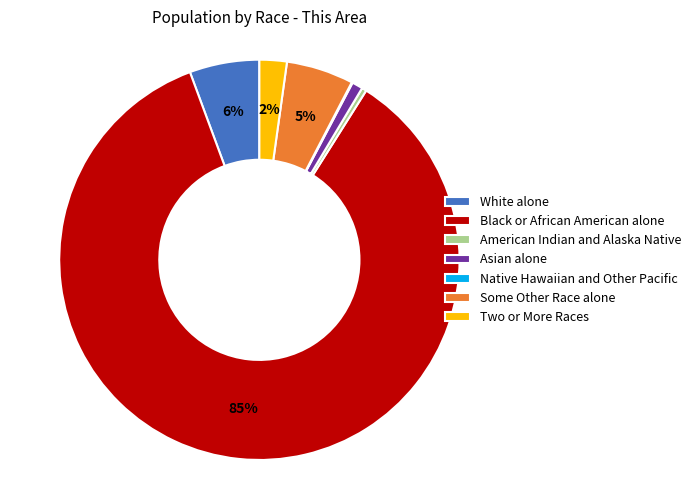

To the nearest percent, what is the combined percentage of White alone and Some Other Race alone?

11%